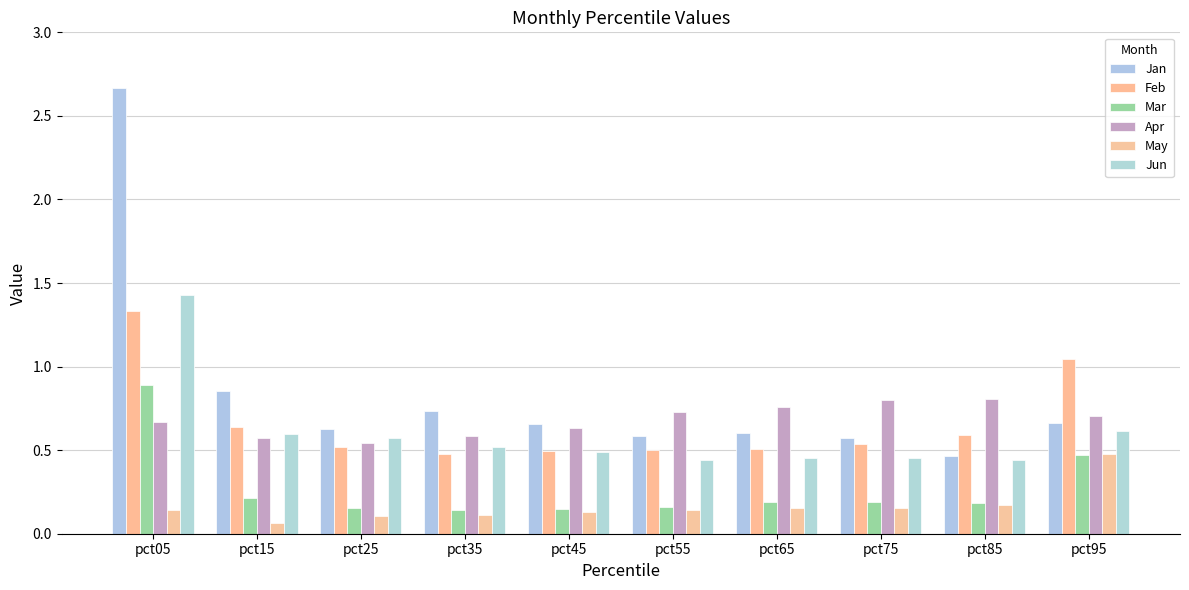

Is it true that May equals 0.2 at pct65?

False